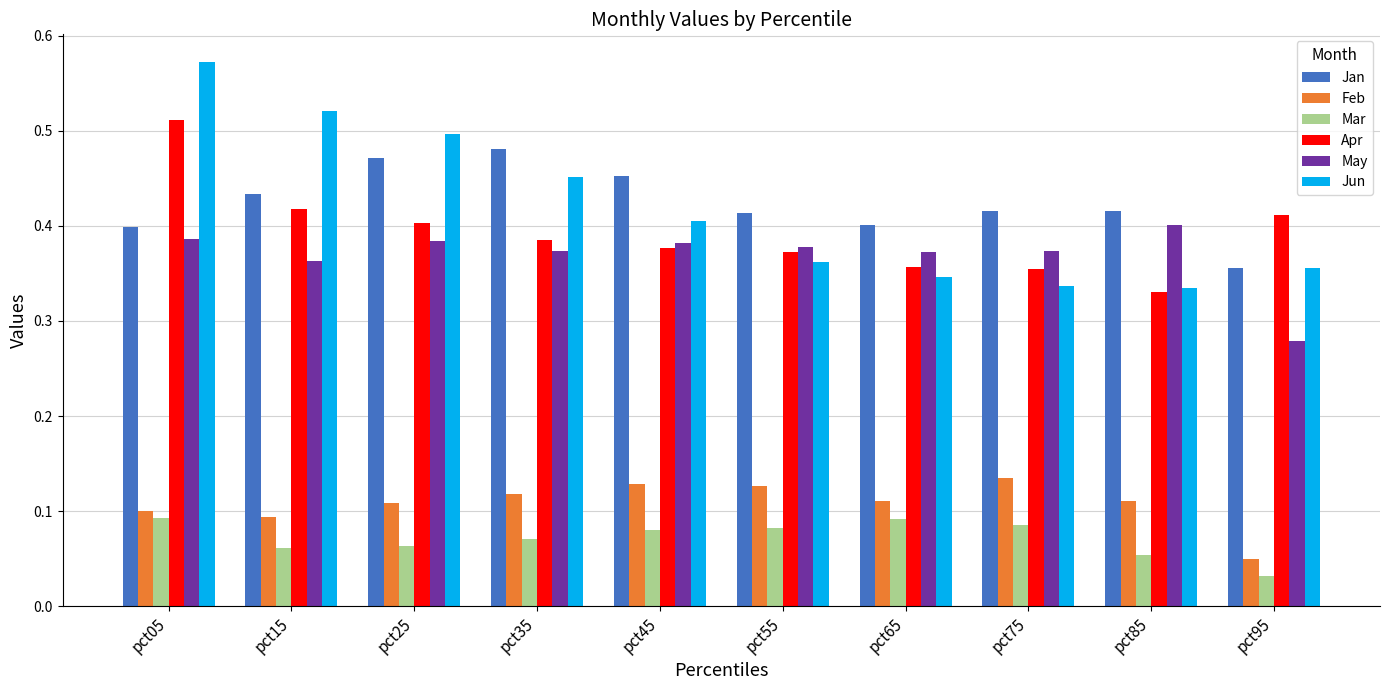

How many distinct data groups are displayed?

6